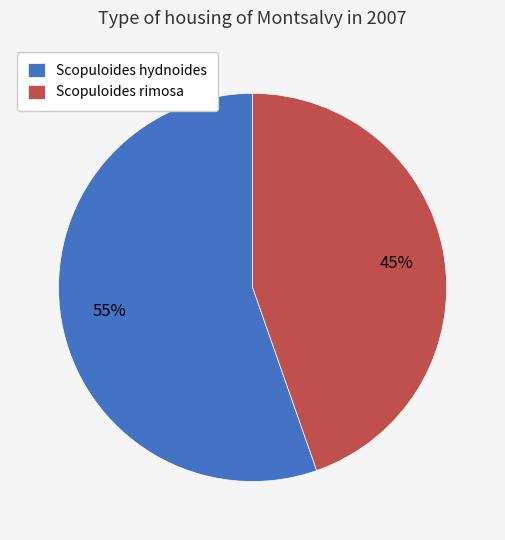

Which category has the smallest portion of the pie?

Scopuloides rimosa